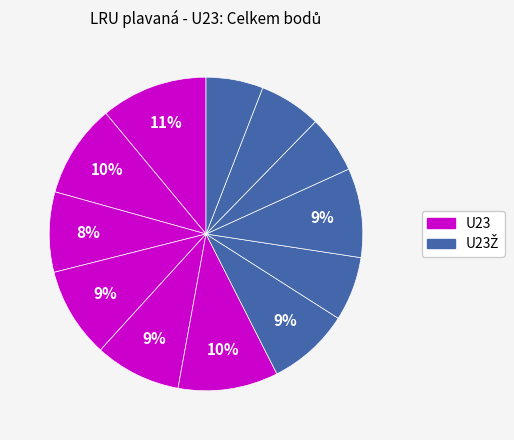

How many slices are in this pie chart?

12